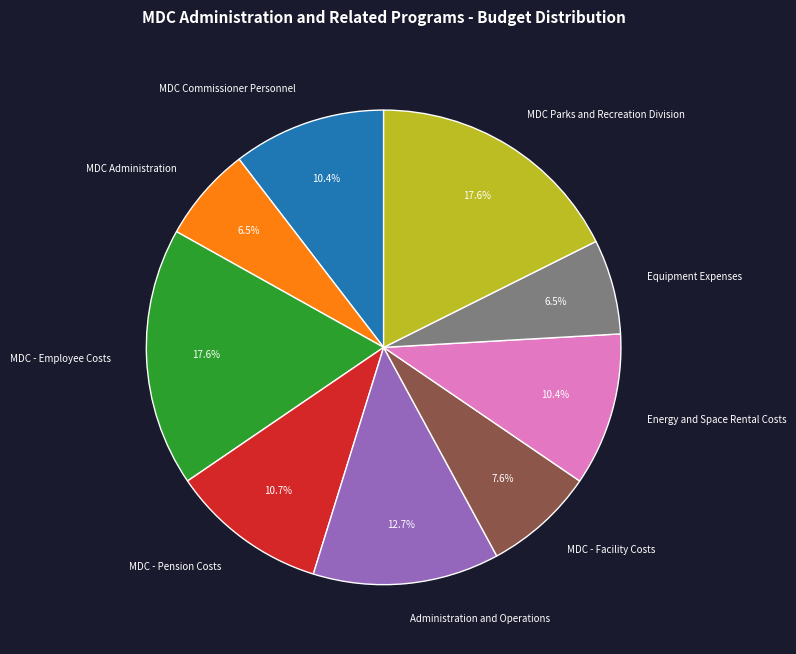

Is it true that Energy and Space Rental Costs is 10% of the pie?

True